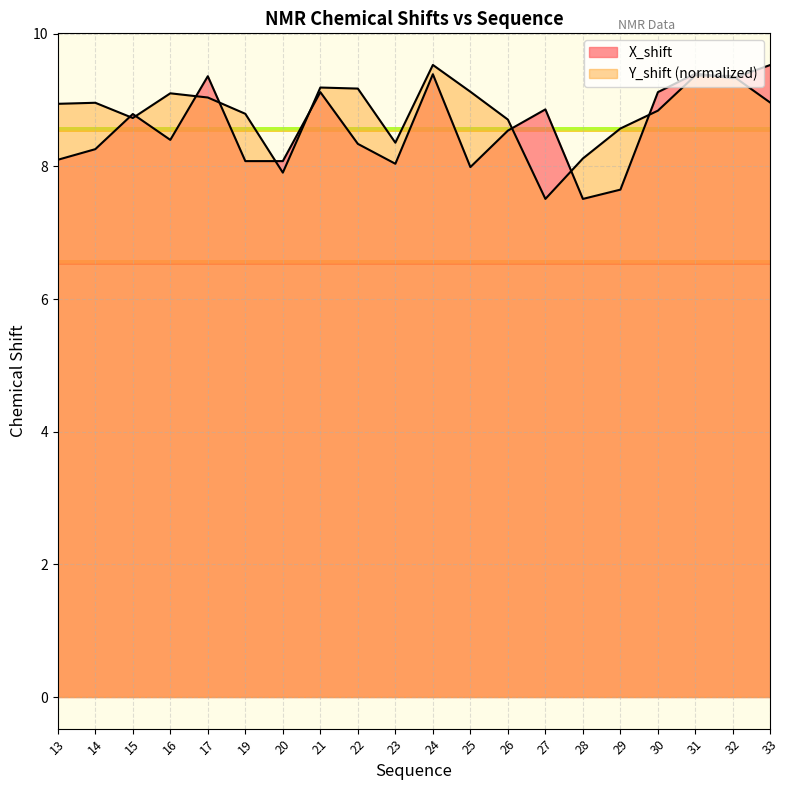

What value does the Y_shift series have at 23?

8.4